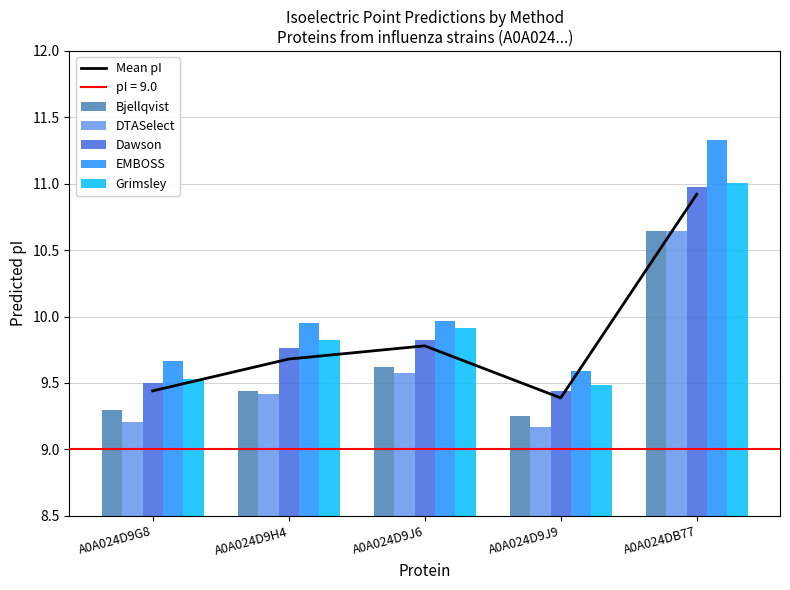

Between A0A024DB77 and A0A024D9J9, which is larger?

A0A024DB77